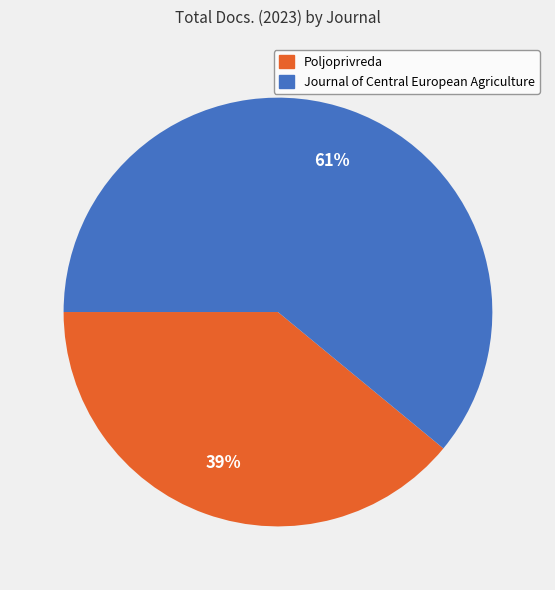

How many segments does this pie chart have?

2